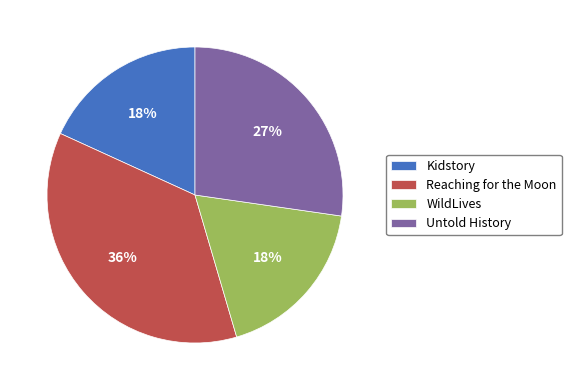

Is there a majority slice in this chart?

No